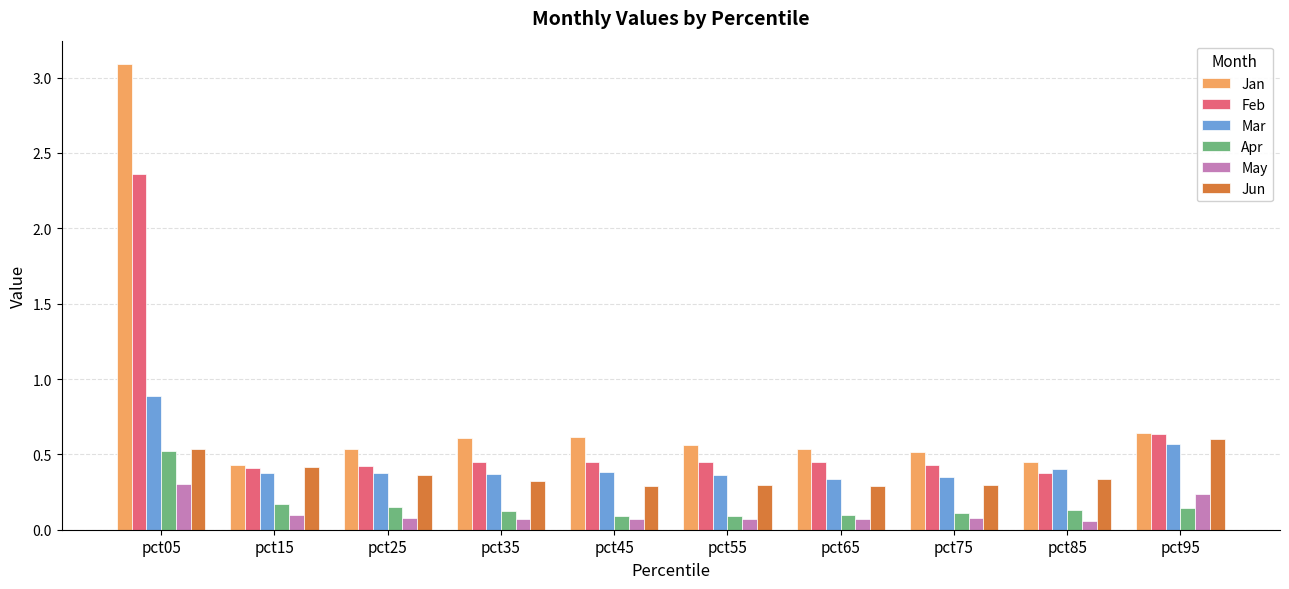

How many distinct data groups are displayed?

6